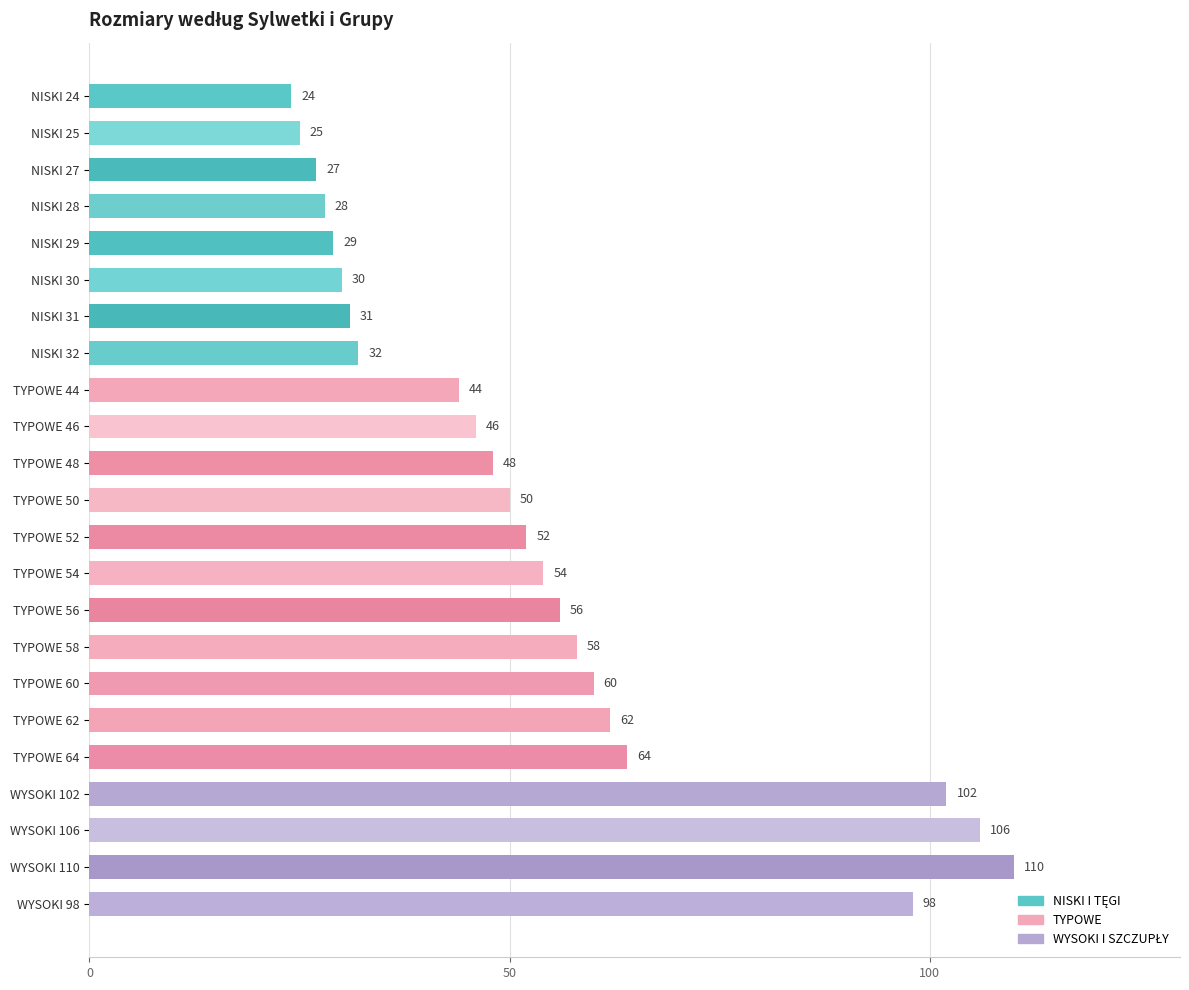

Between NISKI 25 and TYPOWE 44, which is larger?

TYPOWE 44